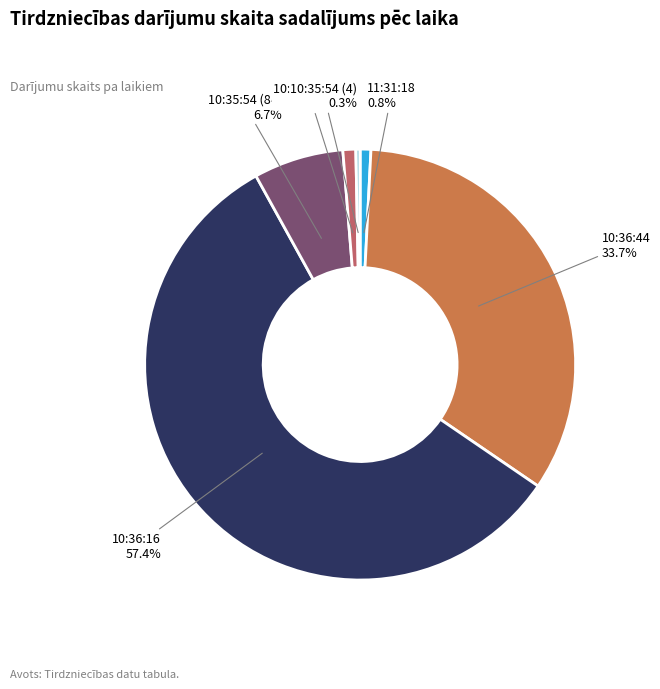

Is there any slice that represents more than half of the pie?

Yes